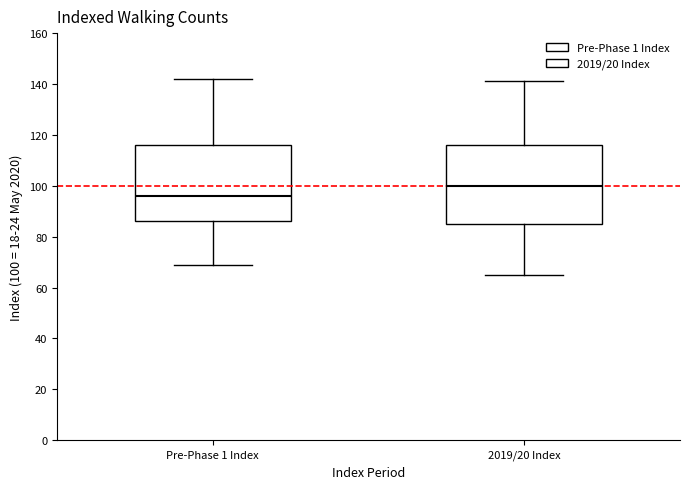

Reading left to right, read every box against the y-axis: the position of its median line, the range the box covers, and the ends of its whiskers. The values are not printed on the chart, so give them approximately, as read against the axis.

Pre-Phase 1 Index: median 96, box 86 to 116, whiskers 70 to 142
2019/20 Index: median 100, box 86 to 116, whiskers 66 to 142